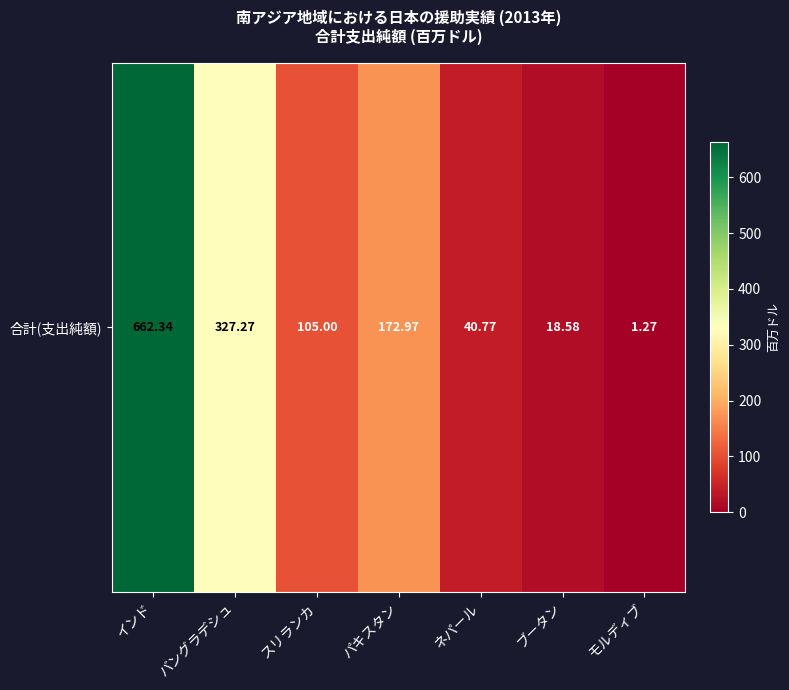

True or false: the data shows 40.8 at ネパール.

True